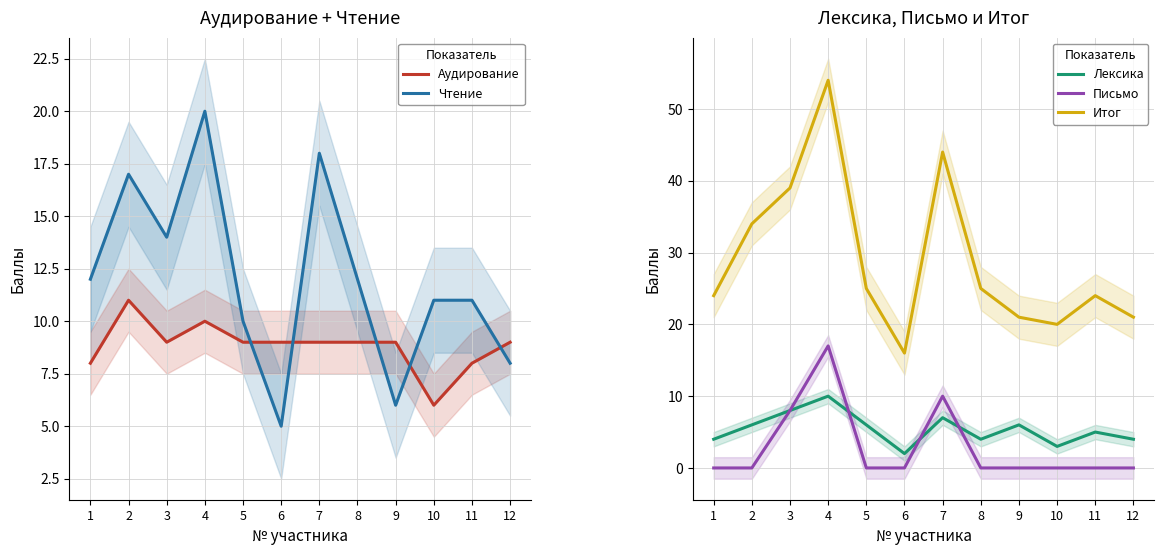

List the series in order of their peak value, lowest first.

Лексика, Аудирование, Письмо, Чтение, Итог